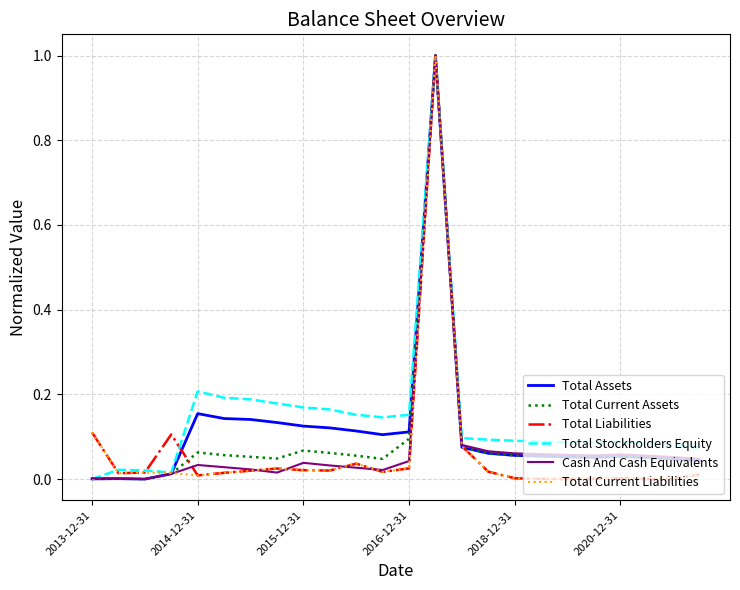

What is the maximum value for Total Liabilities?

1.0